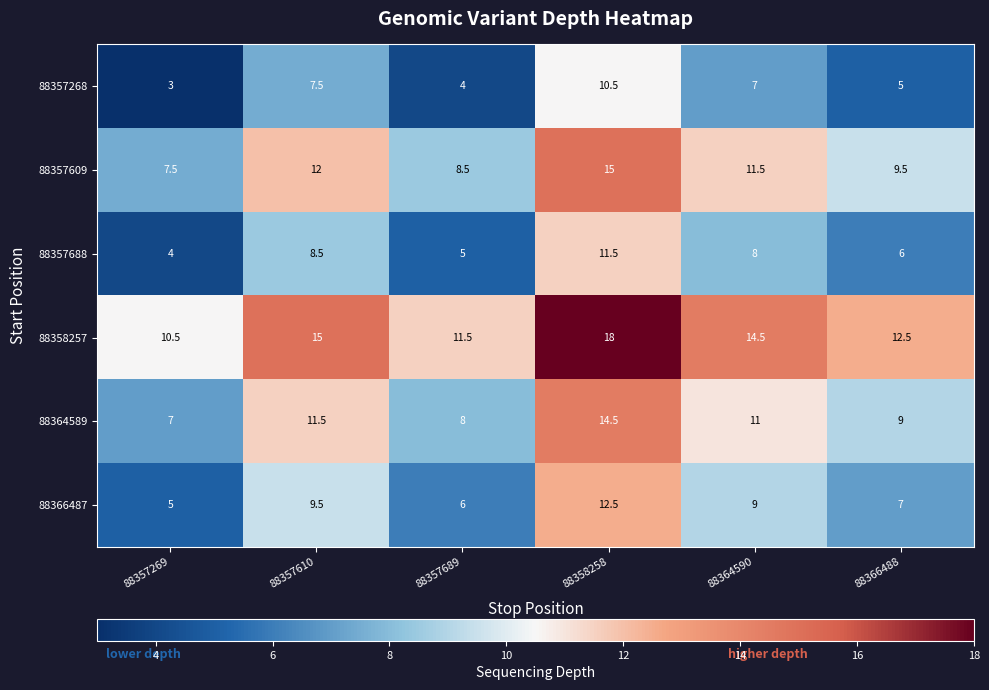

What is the spread (max minus min) of values at 88357610?

7.5